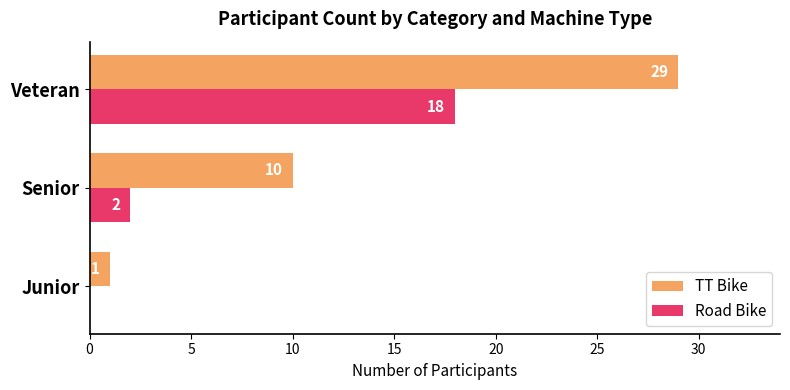

At which label is TT Bike closest to 15?

Senior